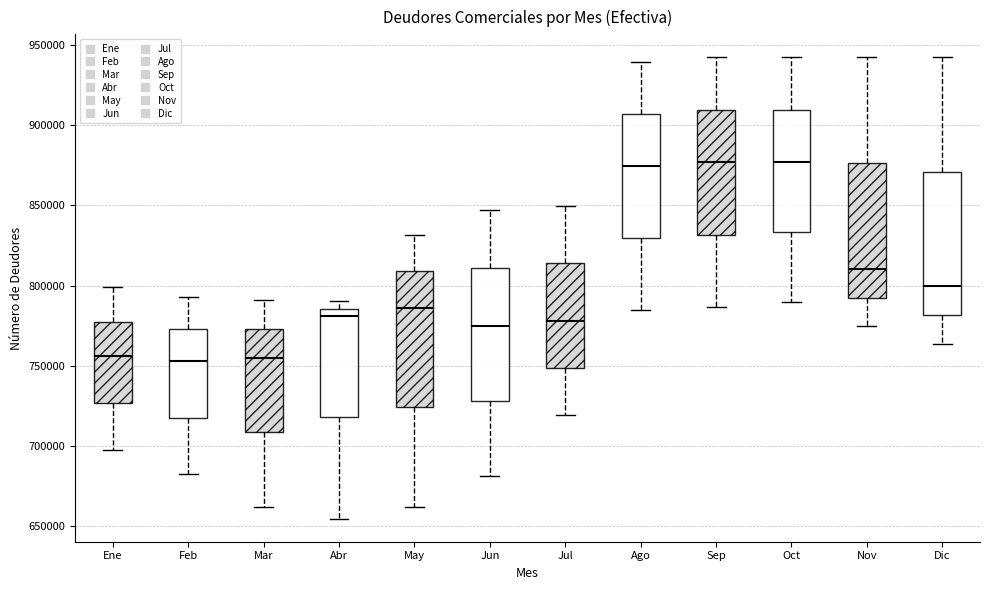

Where does the upper whisker of the box for Jun end on the y-axis? The values are not printed on the chart, so give them approximately, as read against the axis.

845000